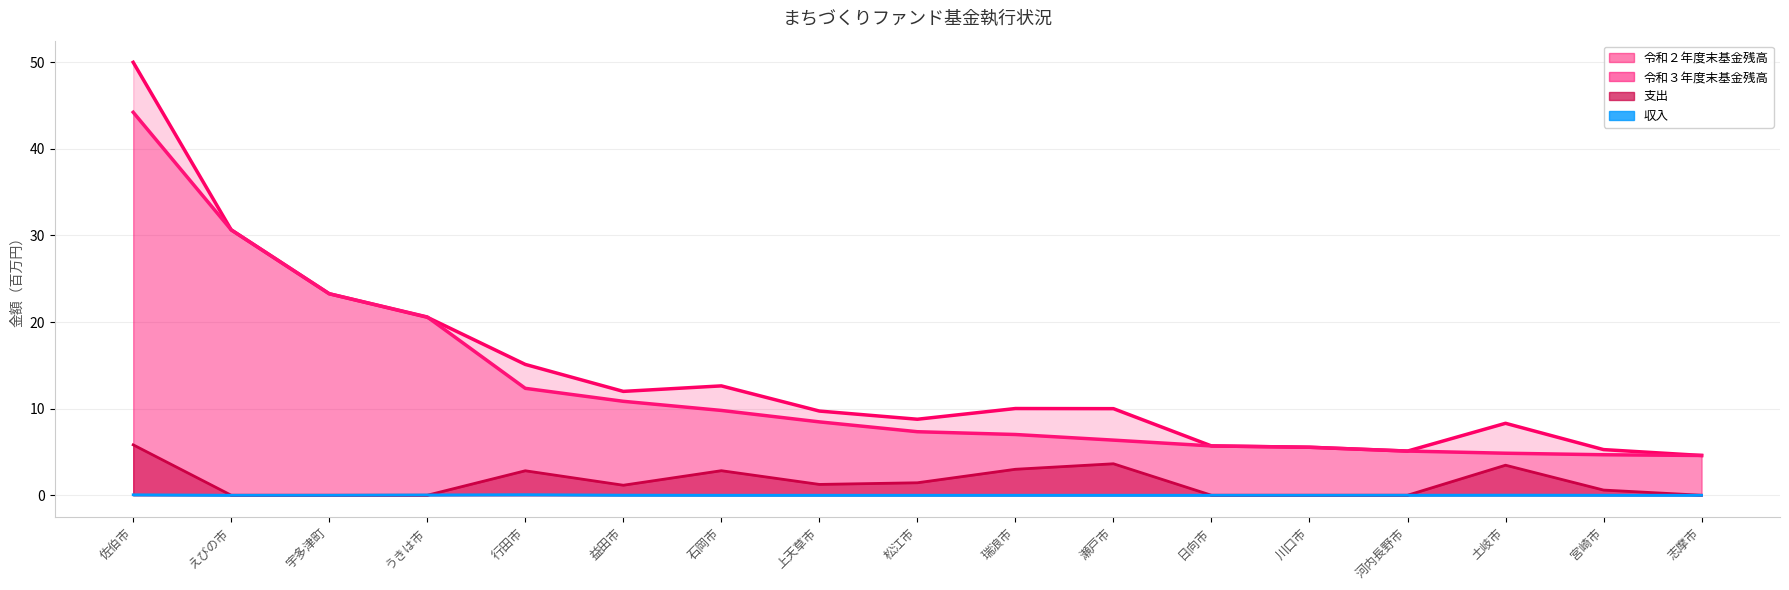

How many values in the 令和２年度末基金残高 series exceed 10?

8